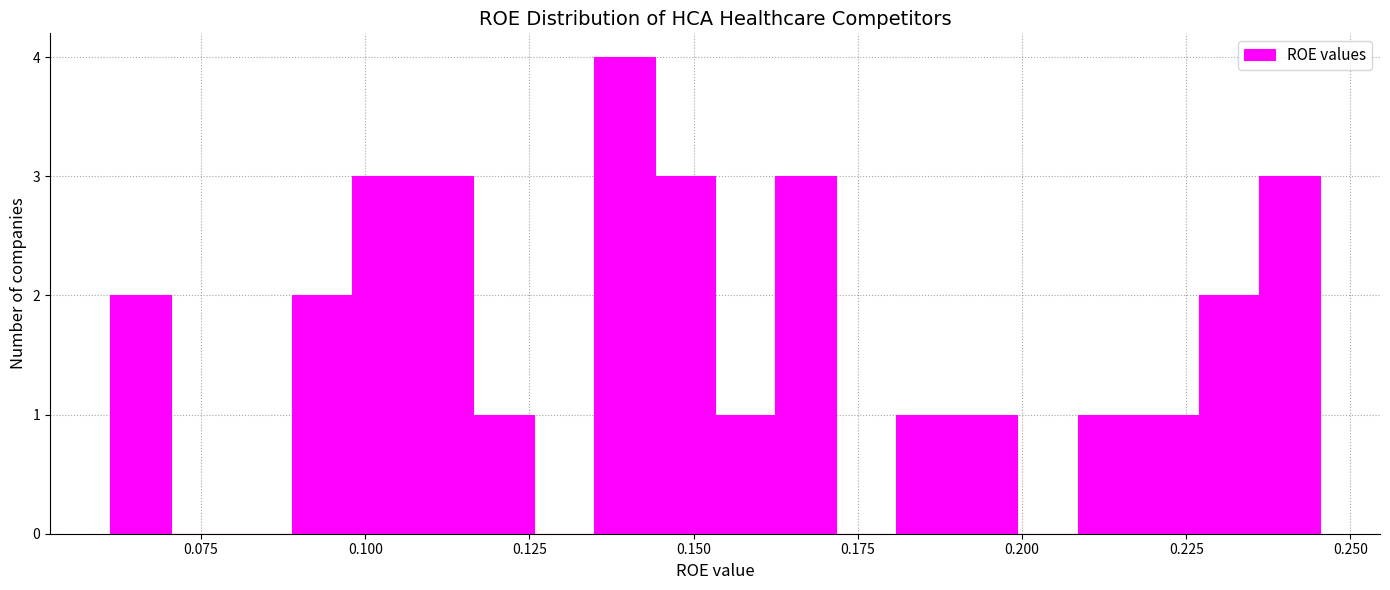

Read against the x-axis, roughly where is the centre of the tallest bar?

0.140